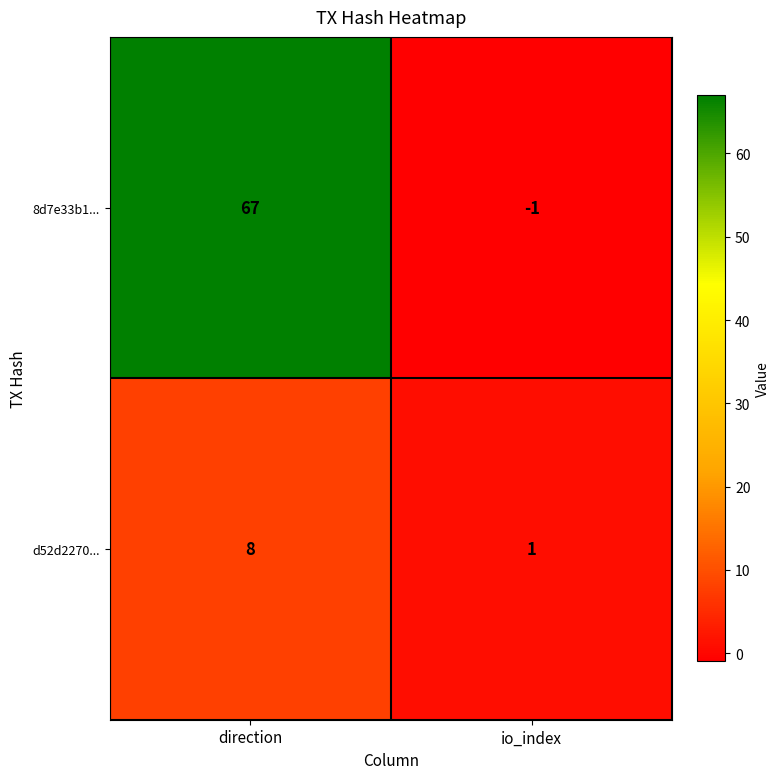

List the series in order of their peak value, lowest first.

d52d2270..., 8d7e33b1...